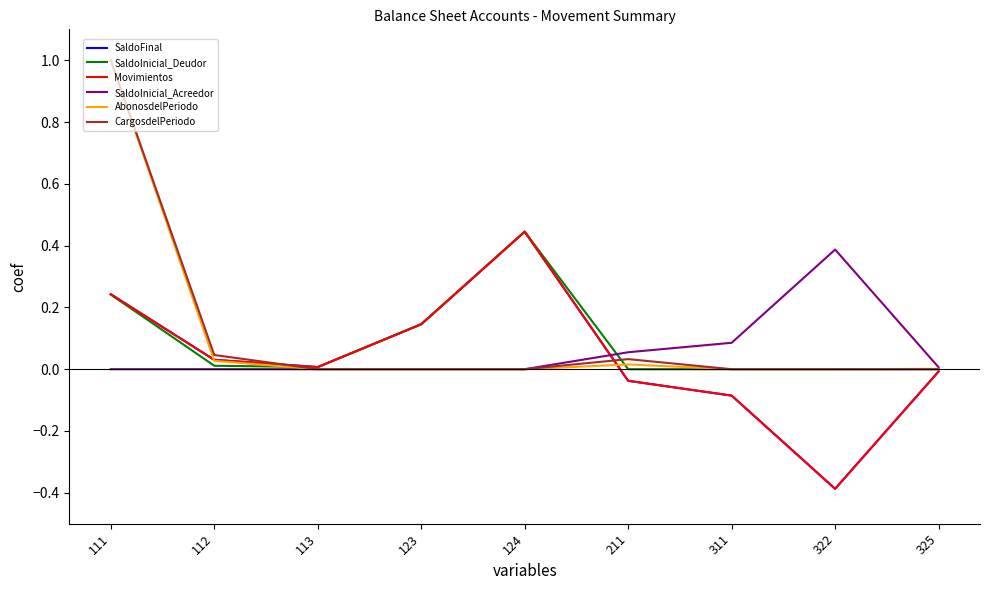

Is this an area chart (filled region under the line)?

No